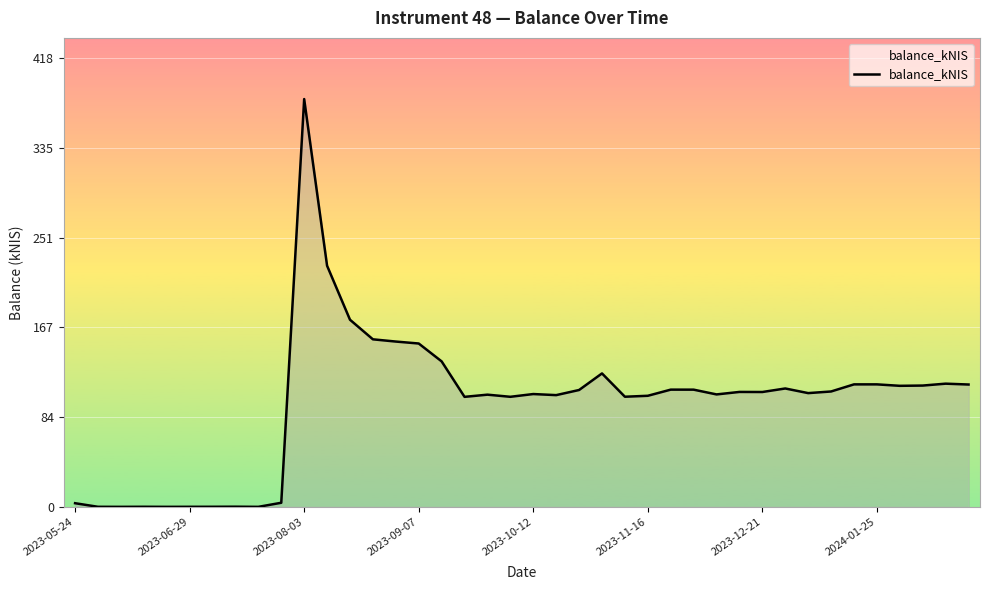

What is the difference between the maximum and minimum values?

380.3